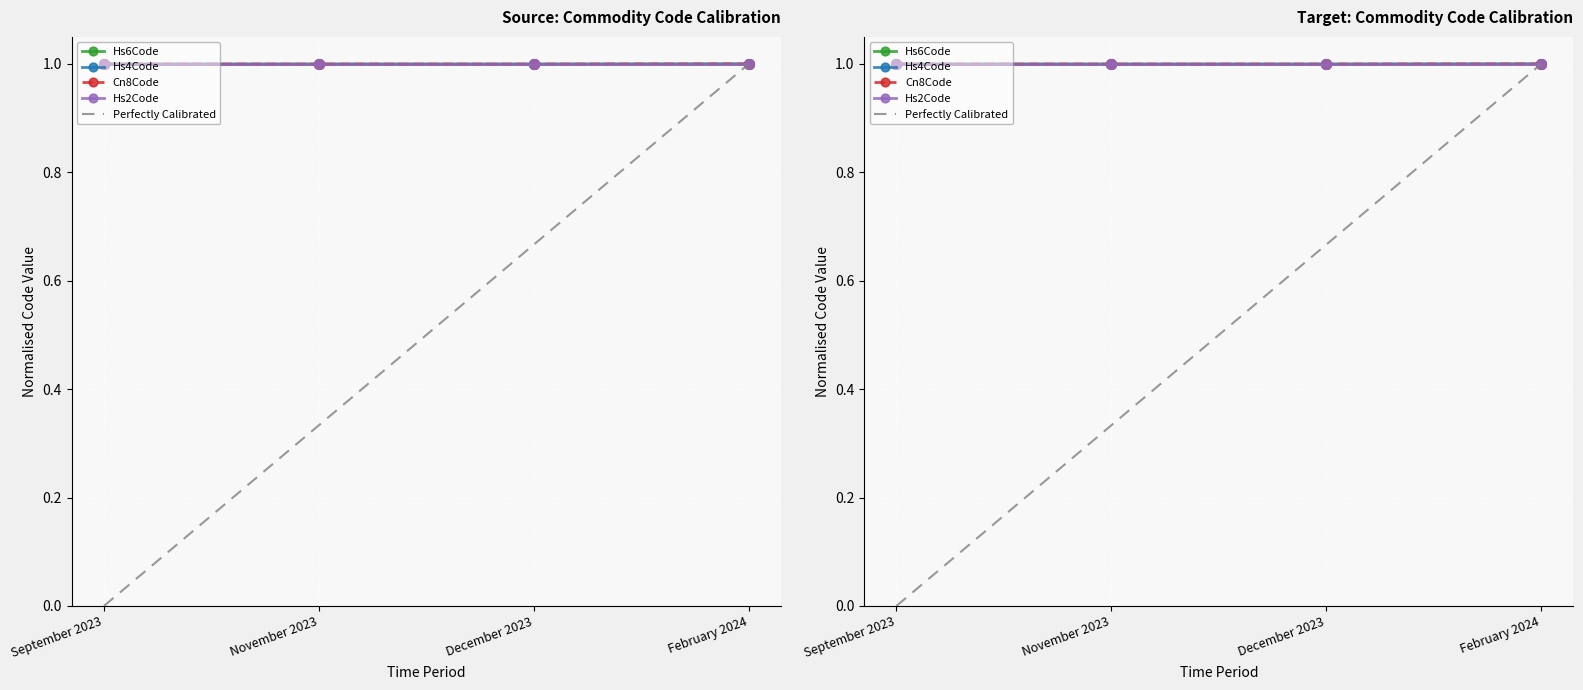

True or false: Hs6Code and Hs4Code cross at least once.

False